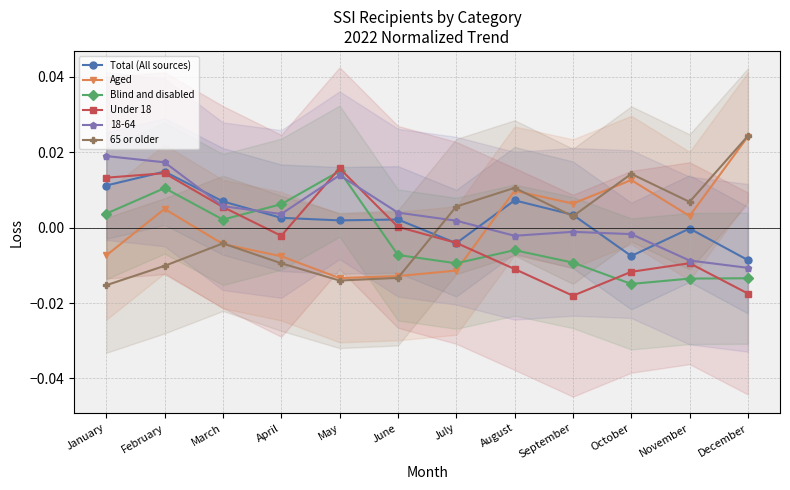

Which has a higher value, September or May?

September